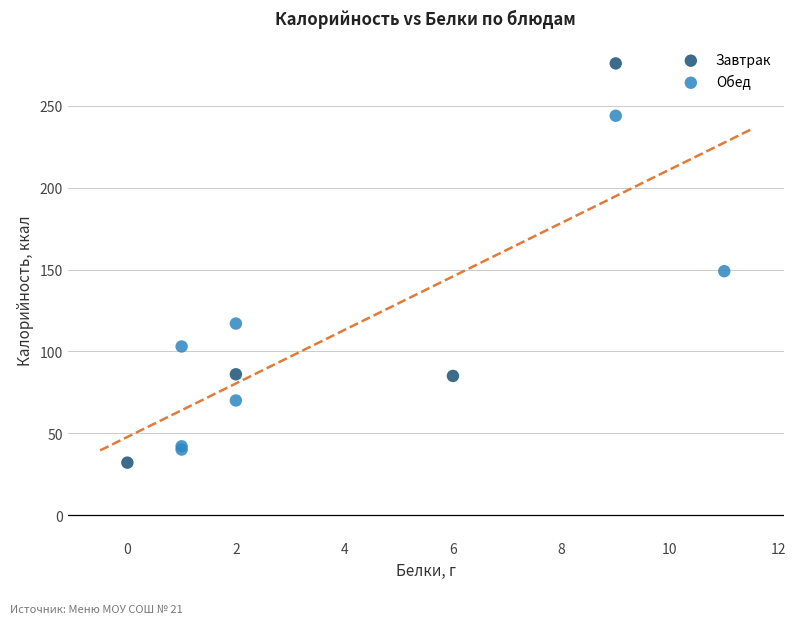

Which series has the largest Y range (max minus min)?

Завтрак